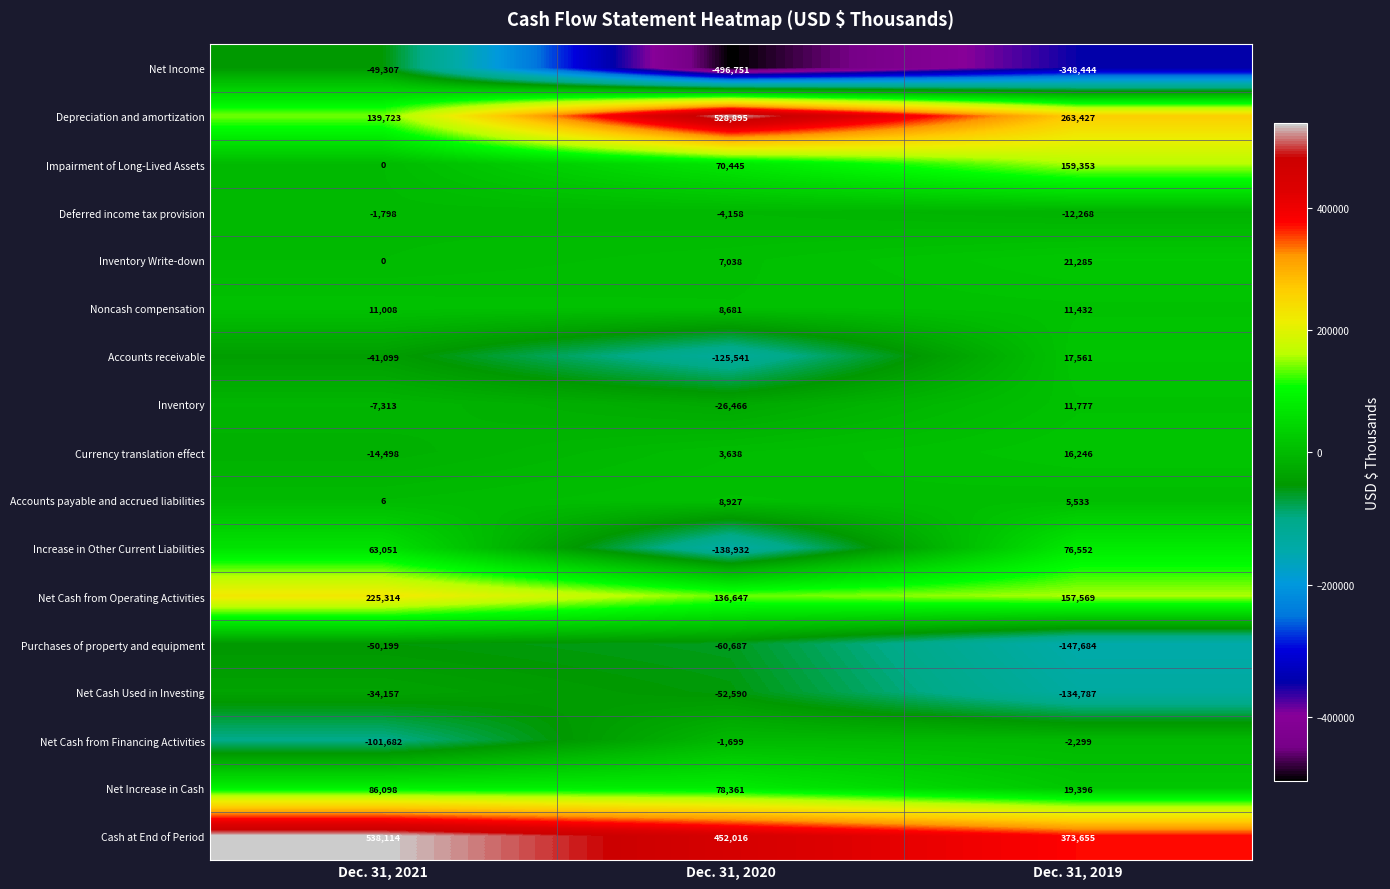

How many series are shown in this chart?

17